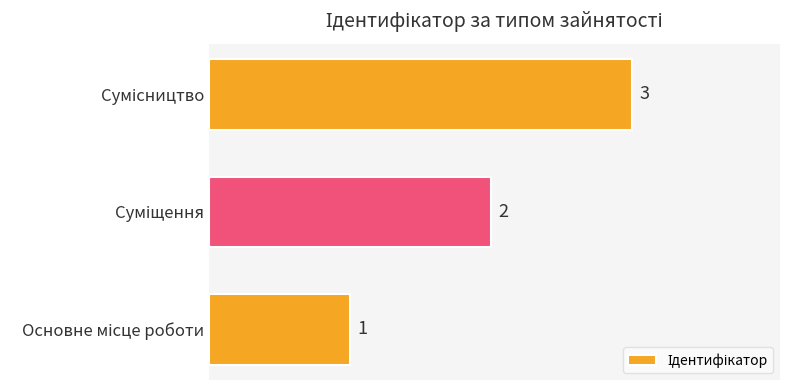

How many values are between 1 and 3?

3